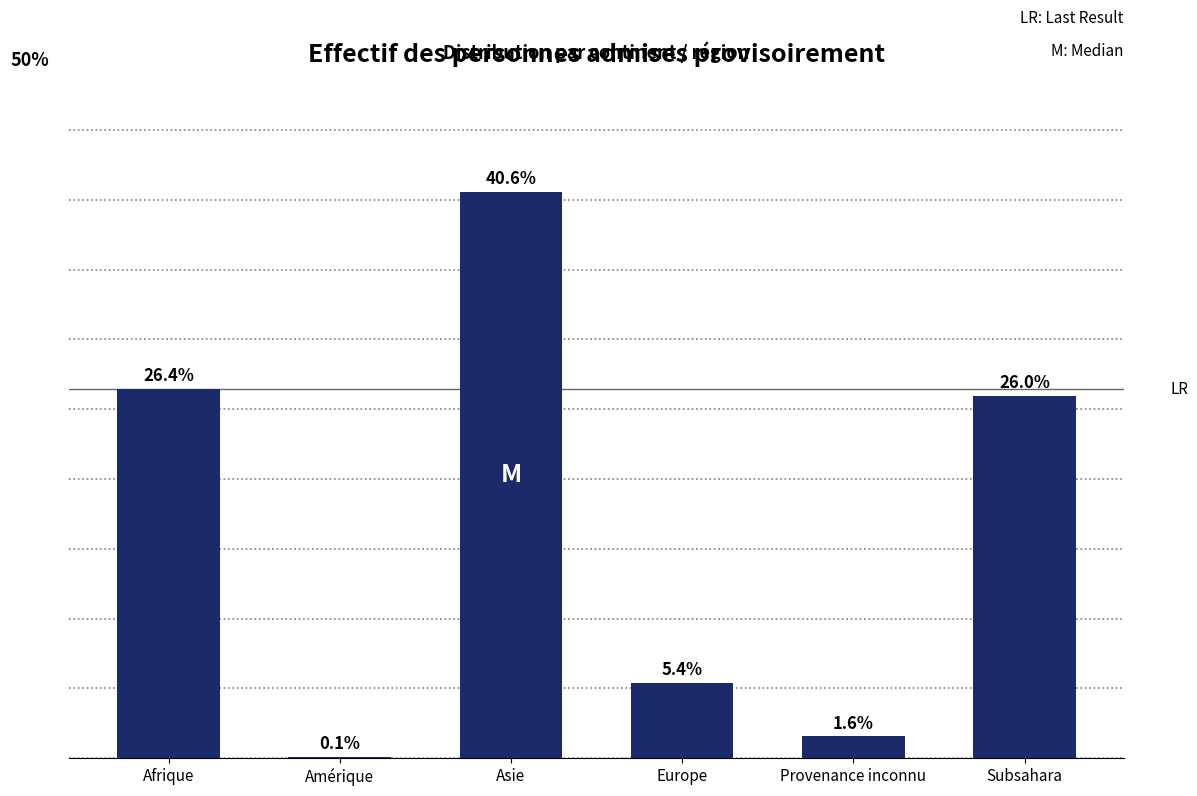

Which label corresponds to the largest value in the chart?

Asie